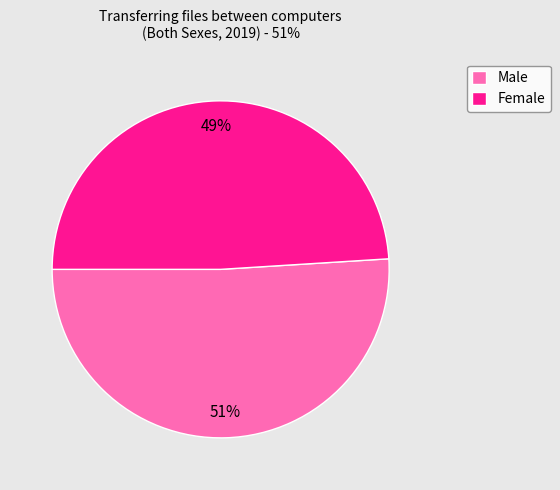

Which slice represents more than half of the pie?

Male